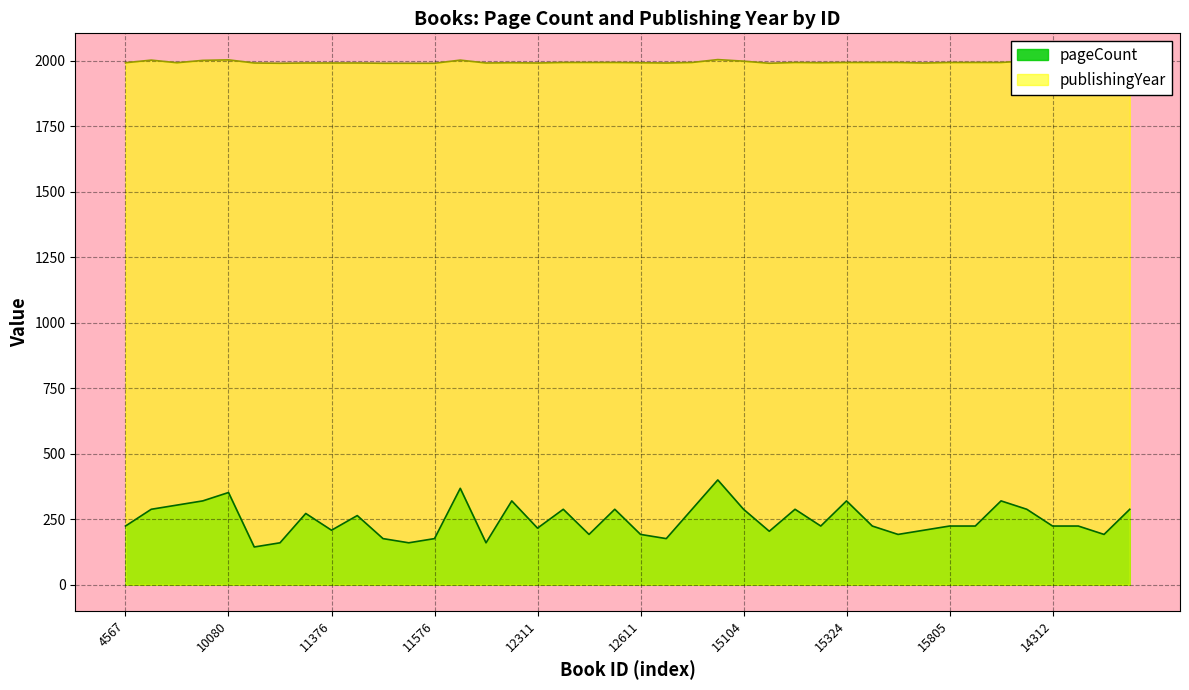

How many values in the publishingYear series exceed 1994?

7